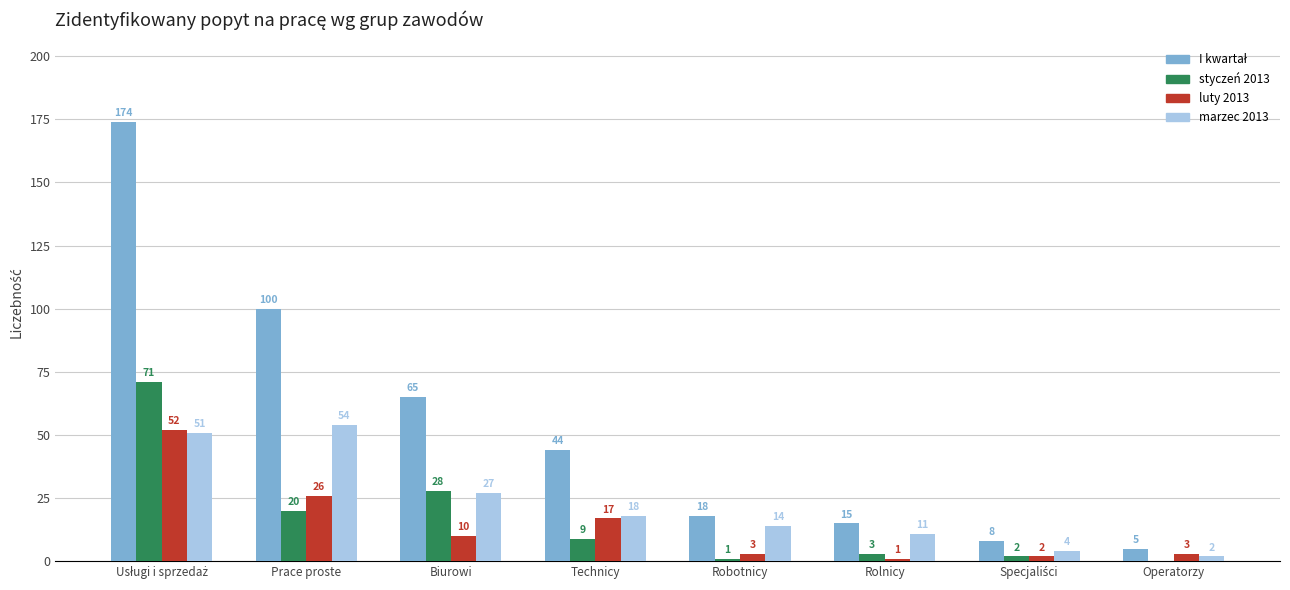

What is the highest value of the luty 2013 series?

52